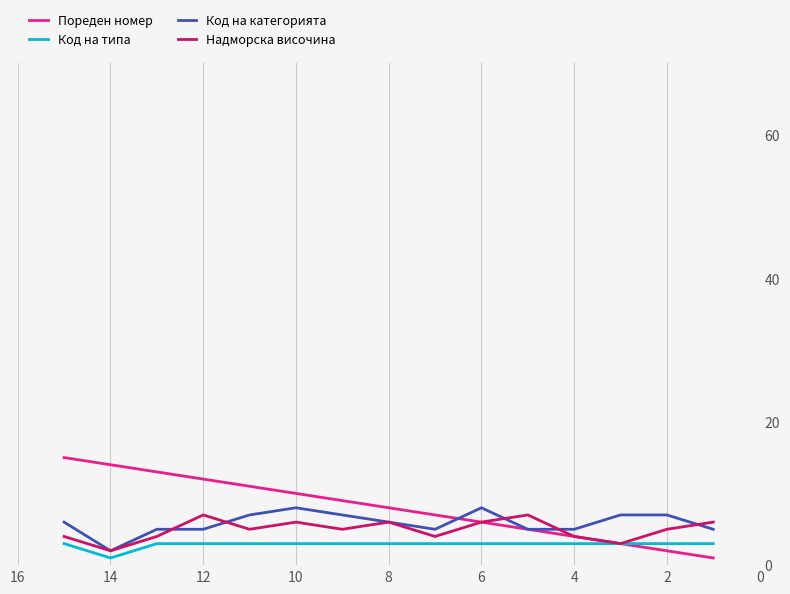

Reading left to right, extract all data points from this chart.

Пореден номер: 1	2	3	4	5	6	7	8	9	10	11	12	13	14	15
Код на типа: 3	3	3	3	3	3	3	3	3	3	3	3	3	1	3
Код на категорията: 5	7	7	5	5	8	5	6	7	8	7	5	5	2	6
Надморска височина: 6	5	3	4	7	6	4	6	5	6	5	7	4	2	4